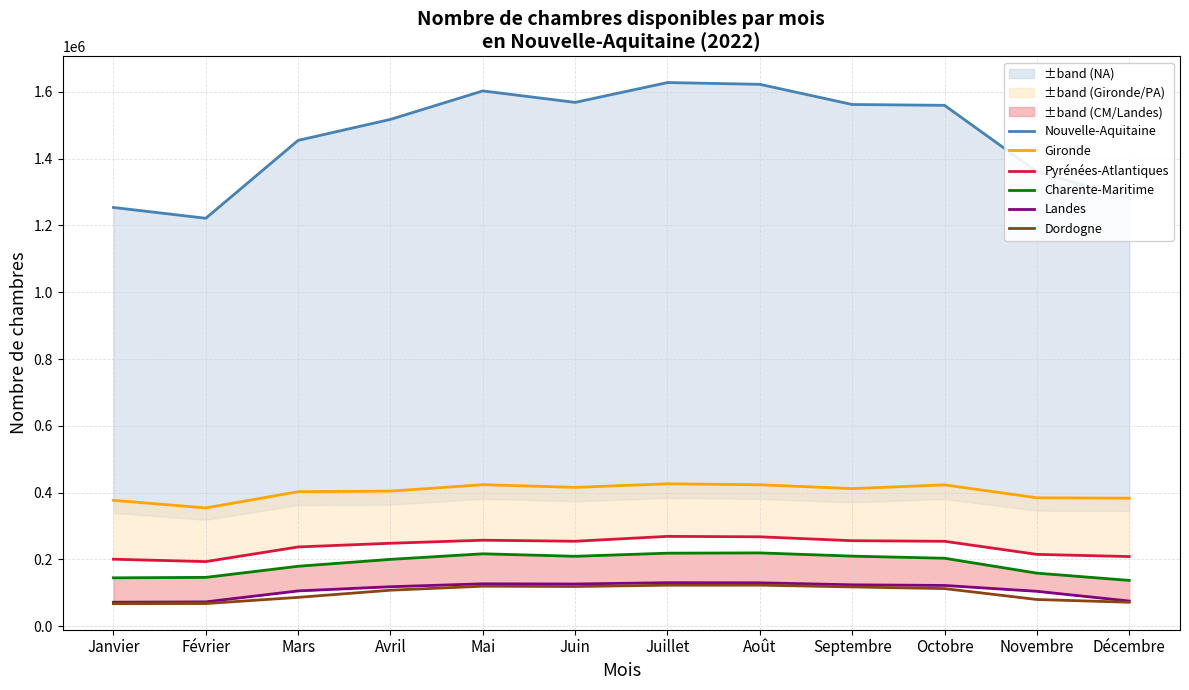

What position from the left is Novembre?

11